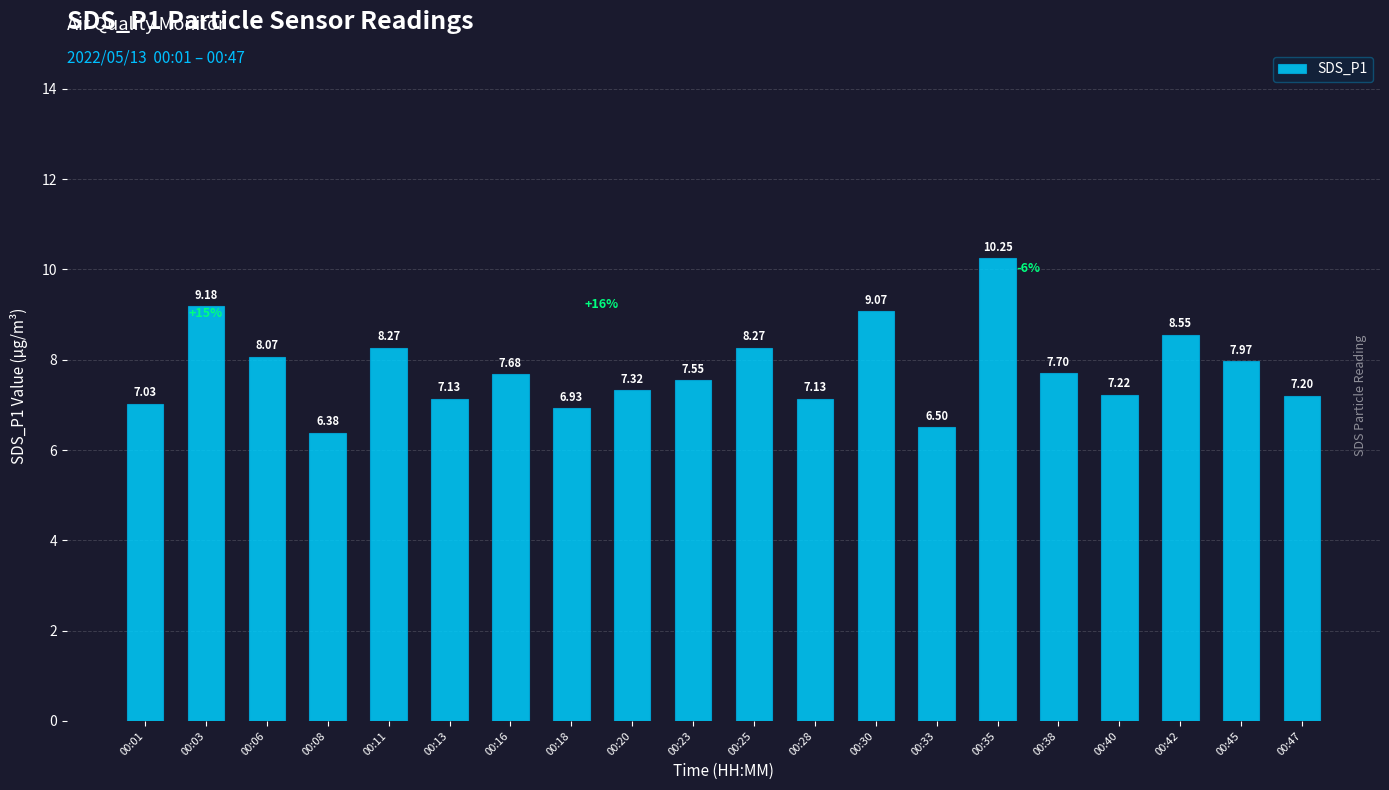

Approximately how many times larger is the value at 00:13 compared to 00:30?

0.8